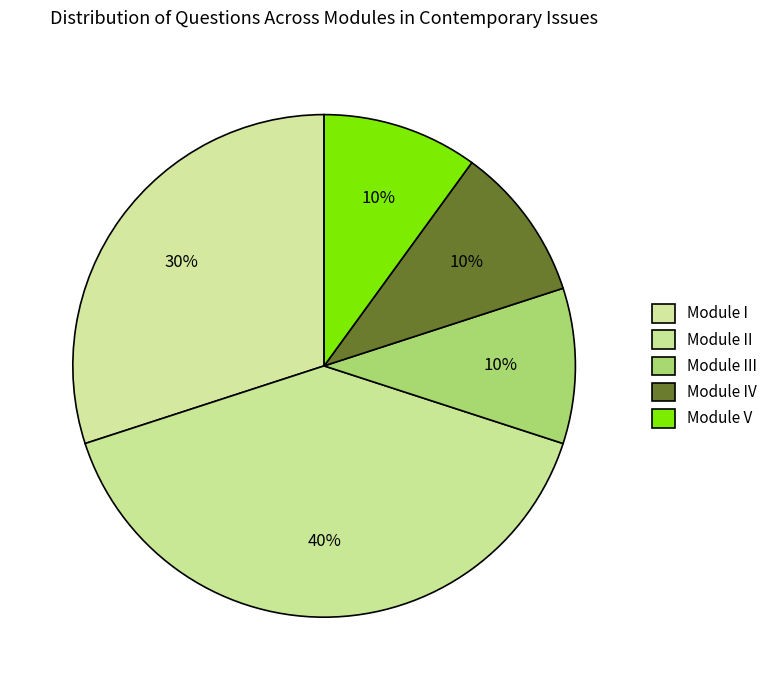

How many slices are in this pie chart?

5